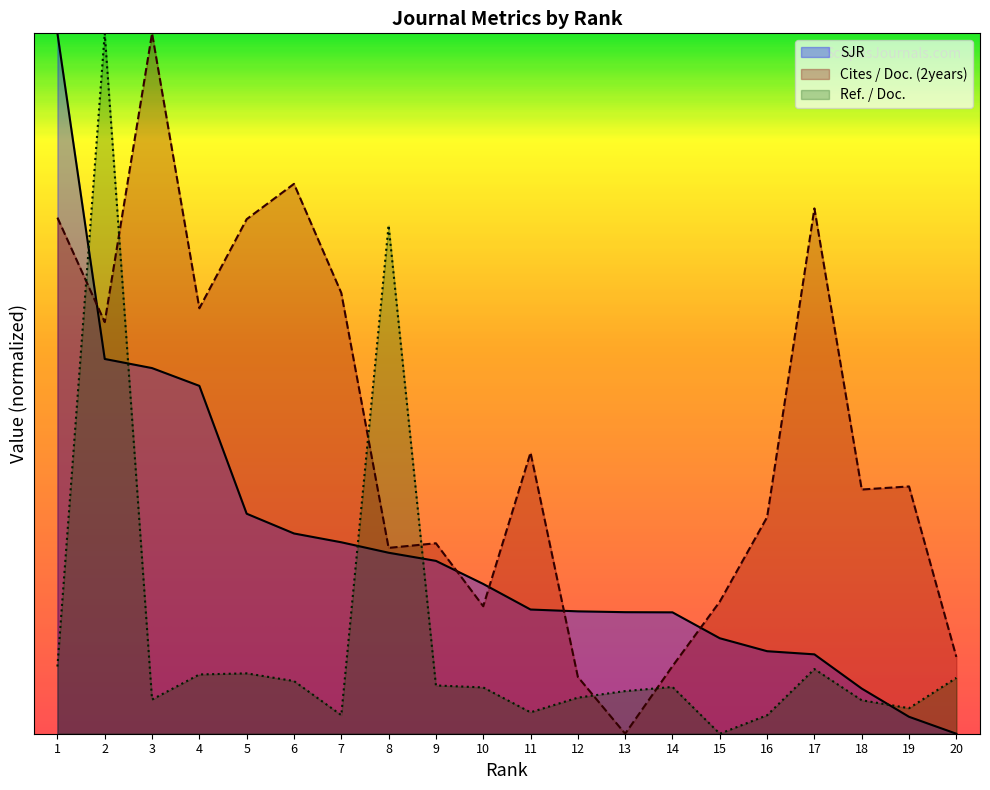

Which series changed the most between 10 and 18?

Cites / Doc. (2years)